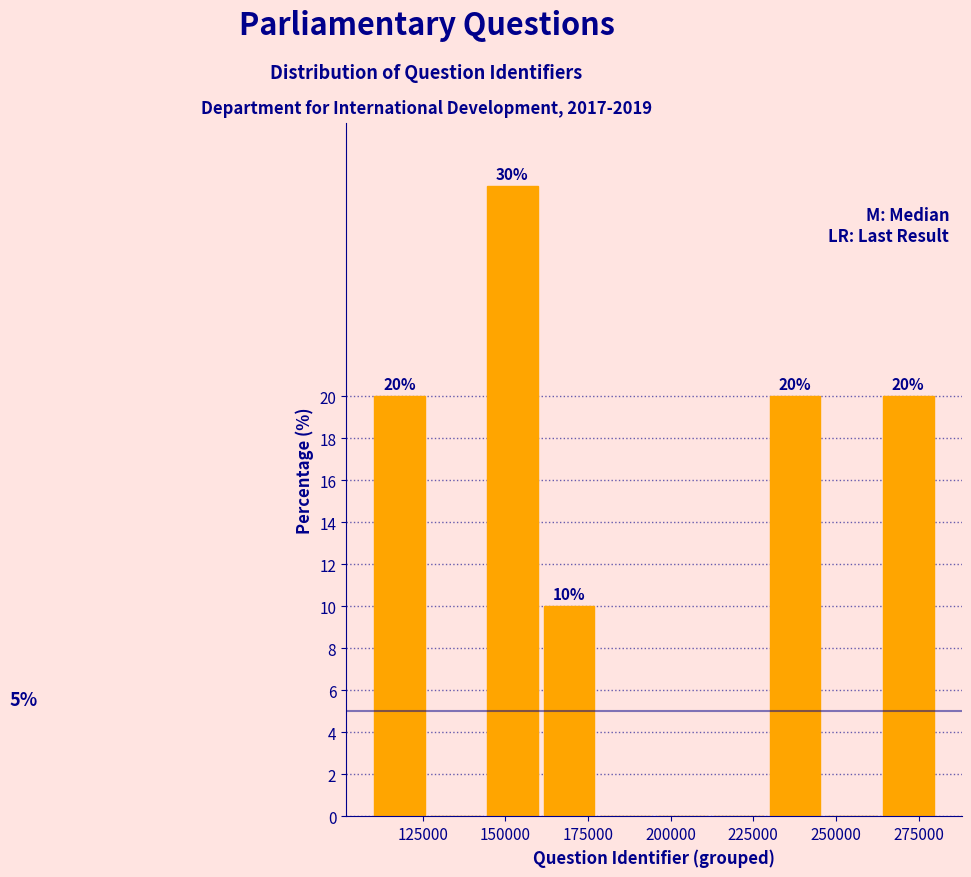

Around what value on the x-axis is the tallest bar? Give the approximate position of its centre, as read against the axis.

150000